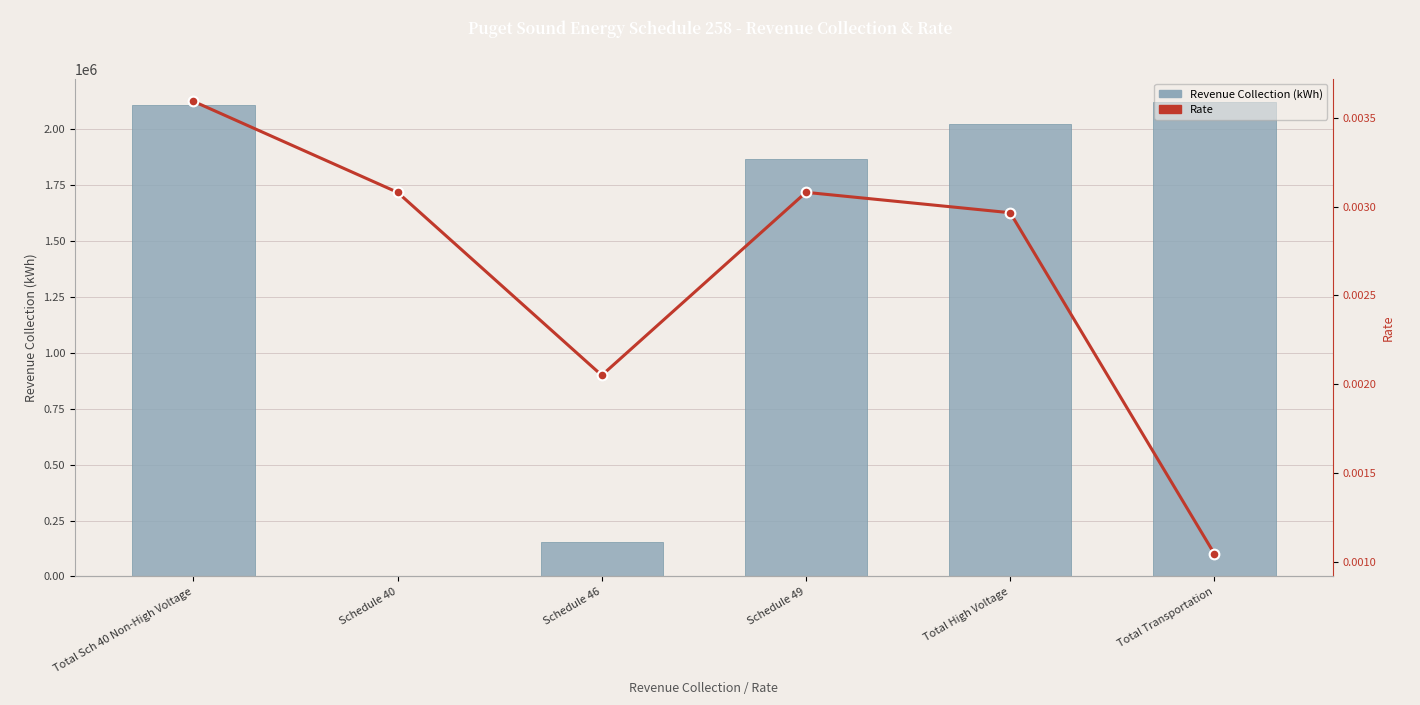

At which category is the sum across all series the highest?

Total Transportation